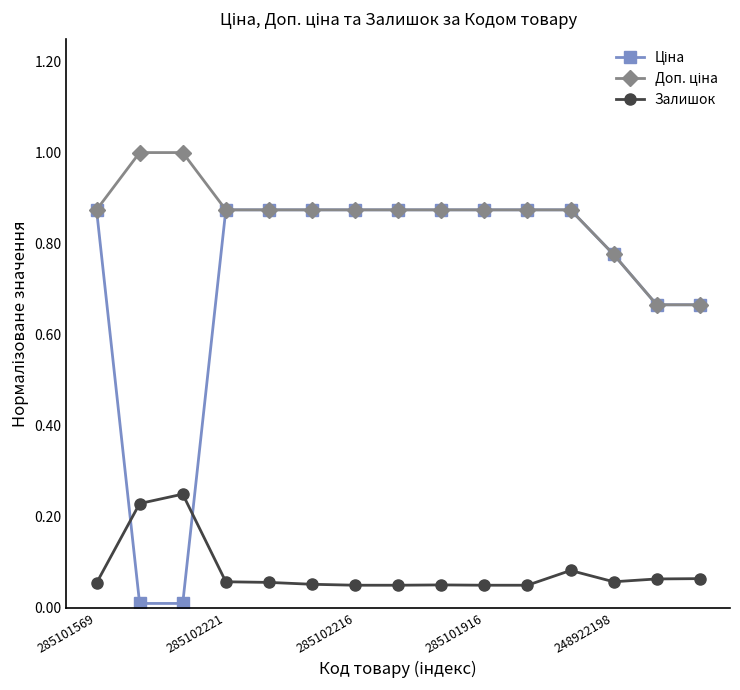

What is the greatest value displayed?

1.0